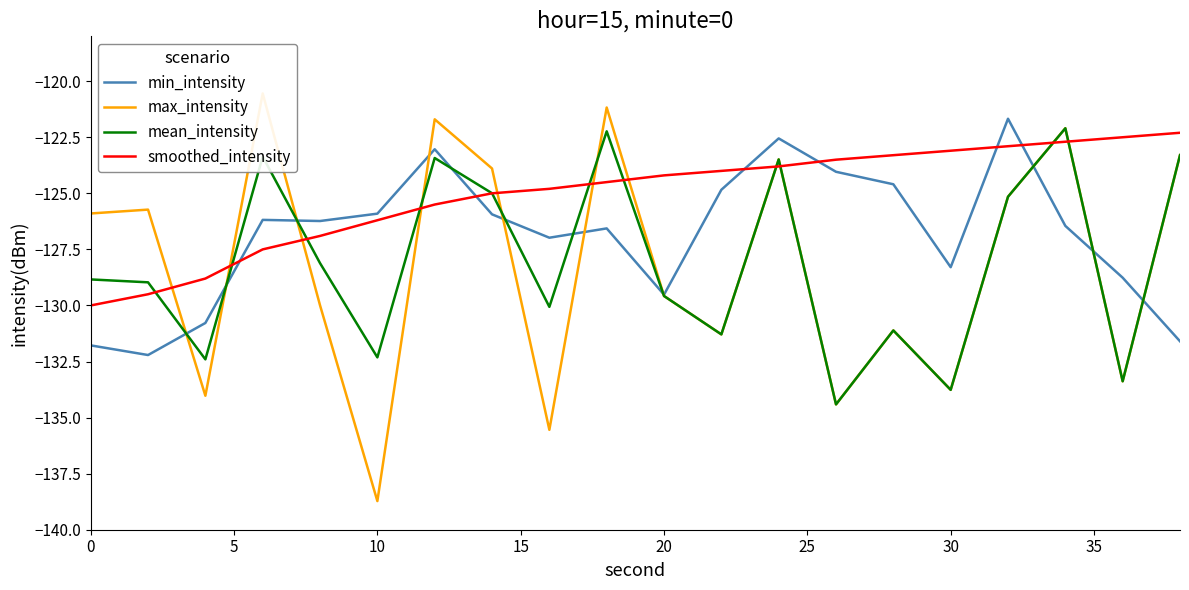

Is it true that min_intensity equals -32.1 at 10?

False